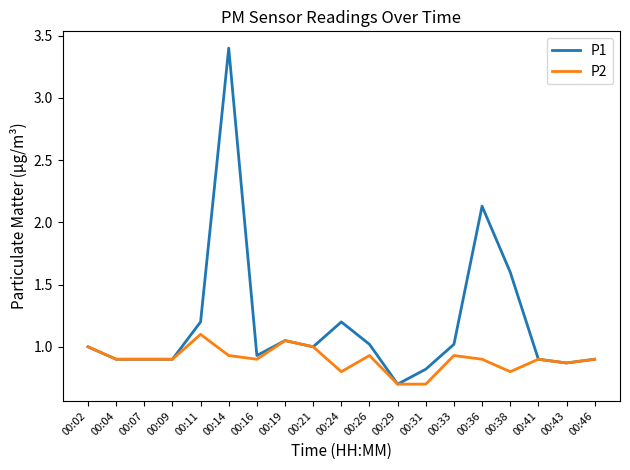

What is the minimum value for P2?

0.7